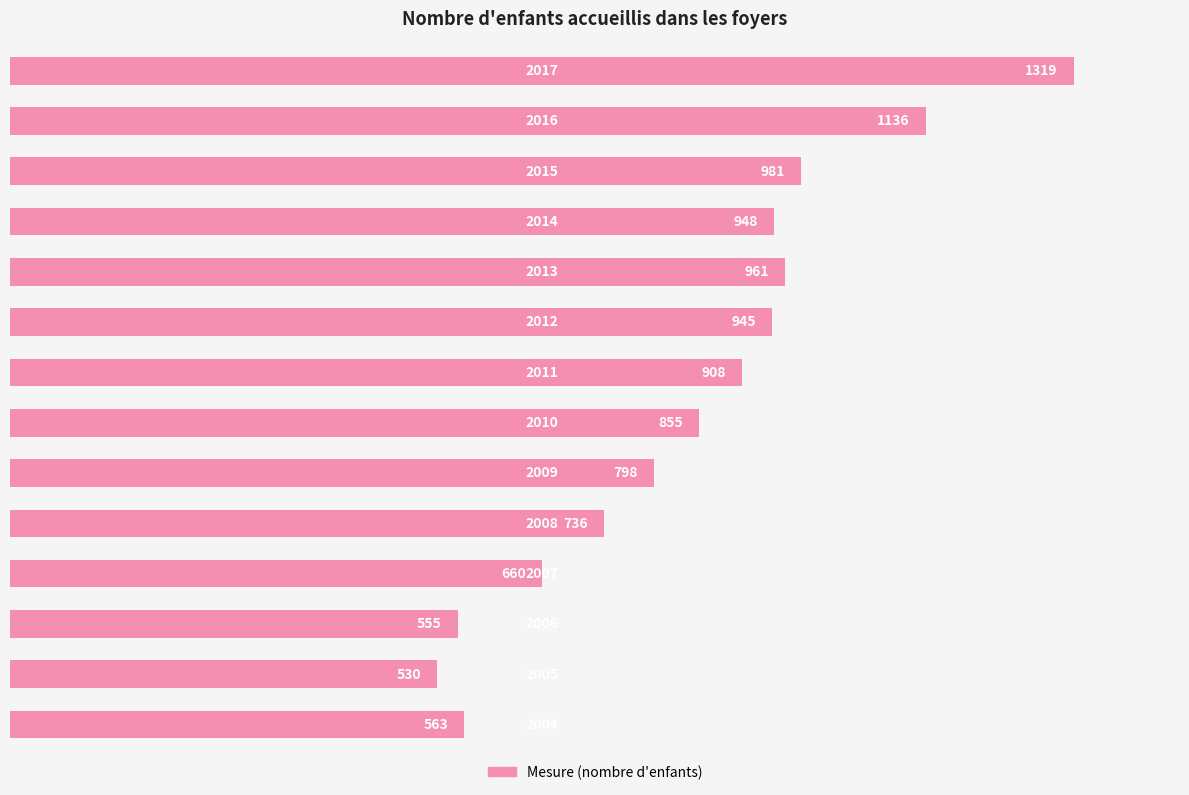

What is the maximum value shown in the chart?

1319